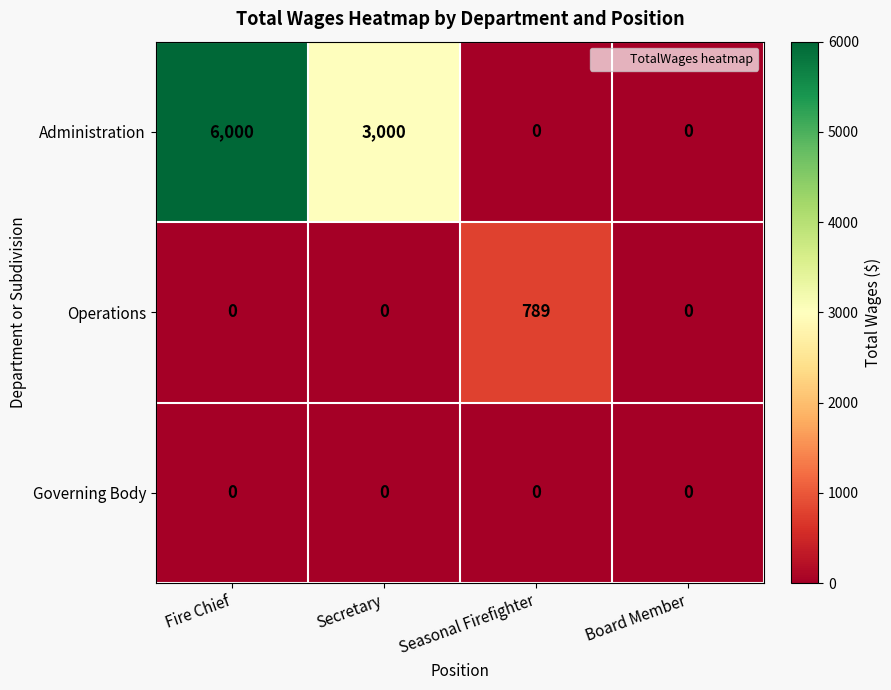

Reading left to right, transcribe all the data shown in this chart.

Administration: 6000	3000	0	0
Operations: 0	0	789	0
Governing Body: 0	0	0	0